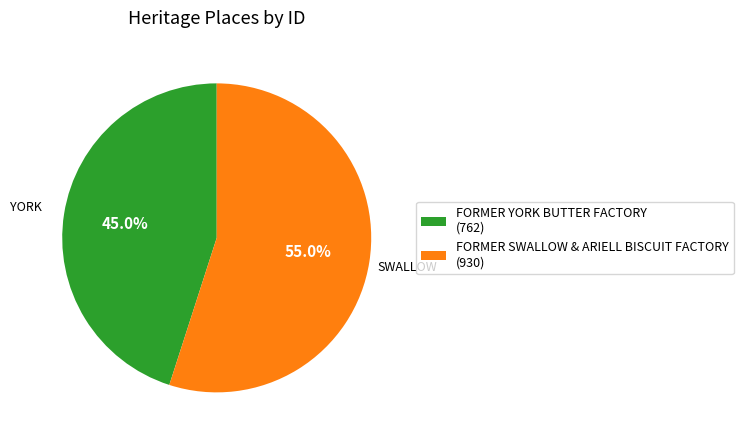

What is the largest slice in the pie chart?

FORMER SWALLOW & ARIELL BISCUIT FACTORY